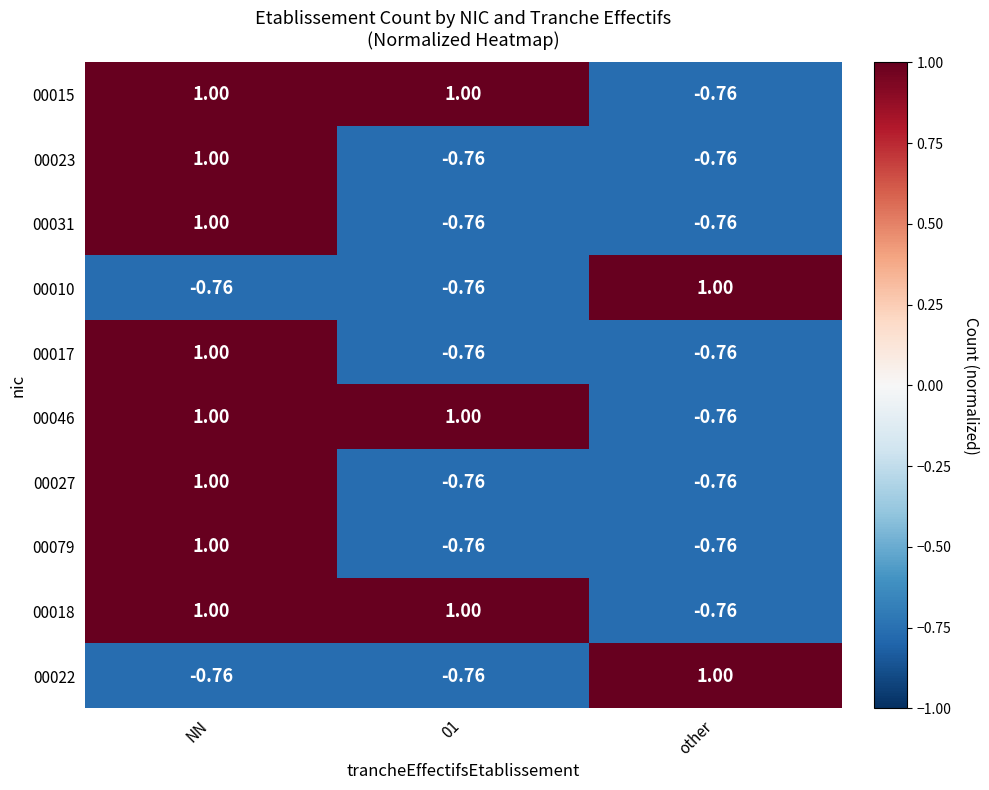

Where does the 00079 series first go above 0?

NN